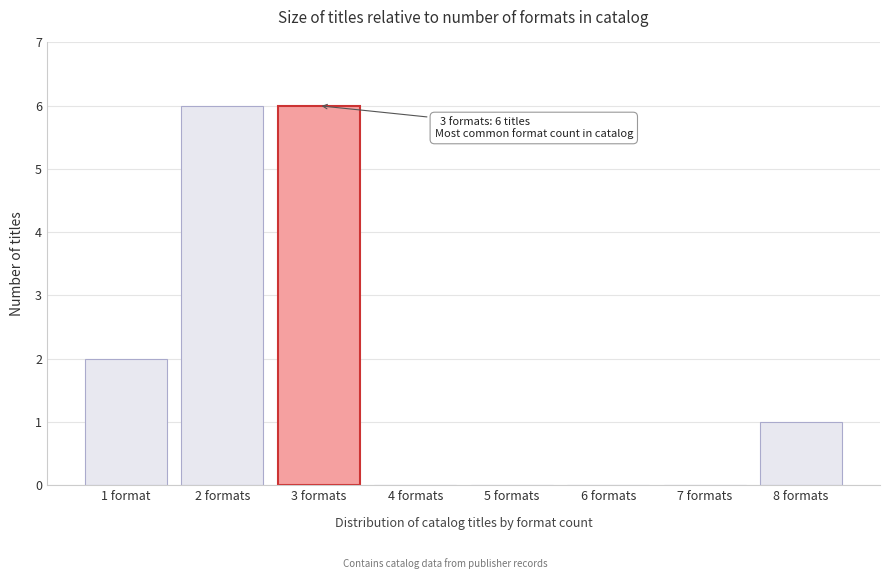

Reading left to right, extract all data points from this chart.

1 format=2	2 formats=6	3 formats=6	4 formats=0	5 formats=0	6 formats=0	7 formats=0	8 formats=1